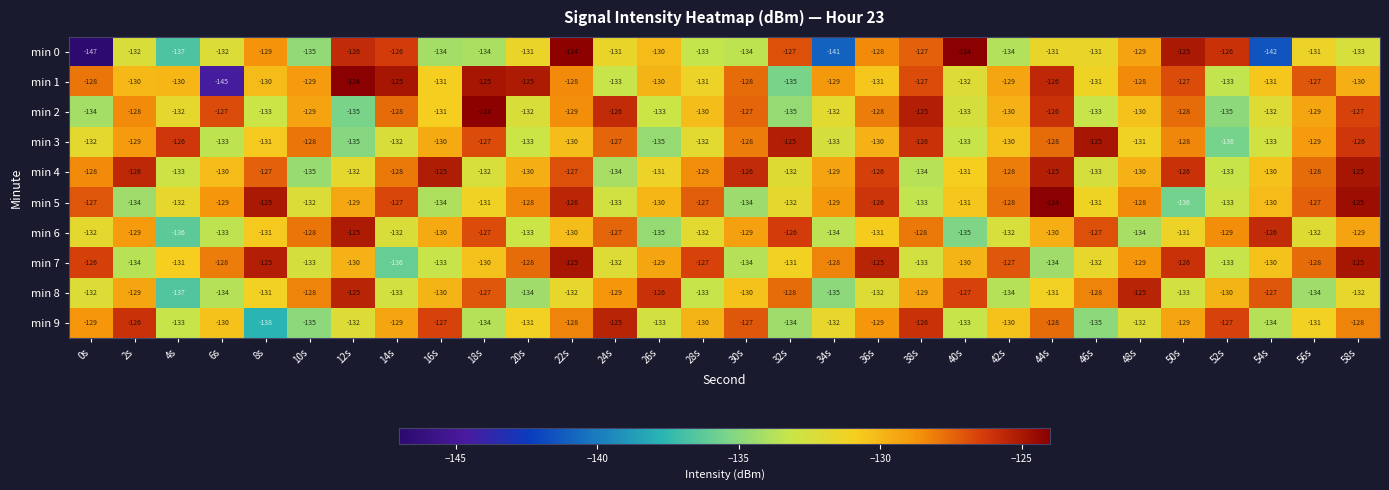

What is the minimum value for min 6?

-136